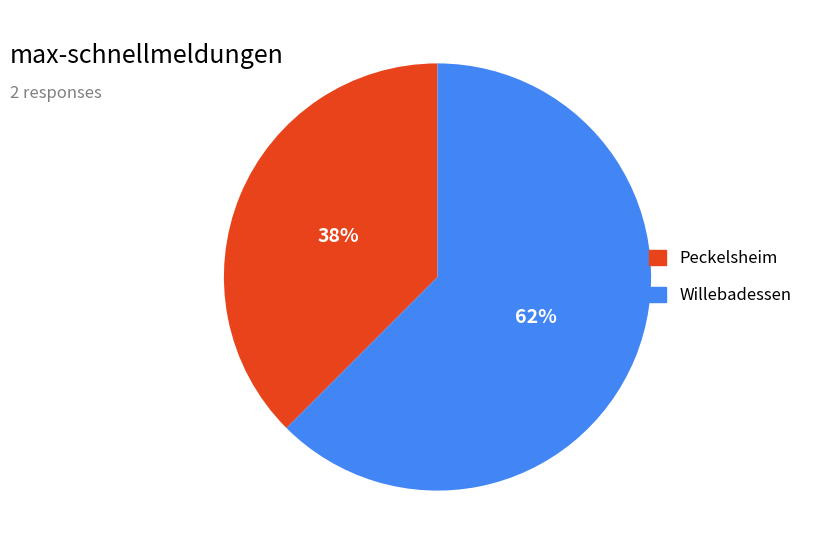

What is the largest slice in the pie chart?

Willebadessen